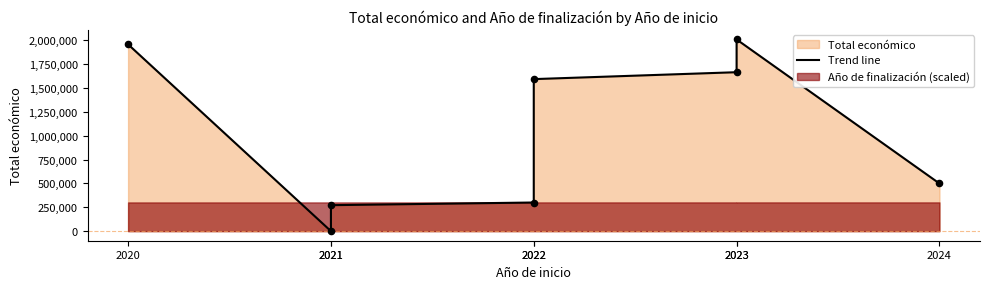

What is the ratio of the value at 2023 to the value at 2024?

4.0